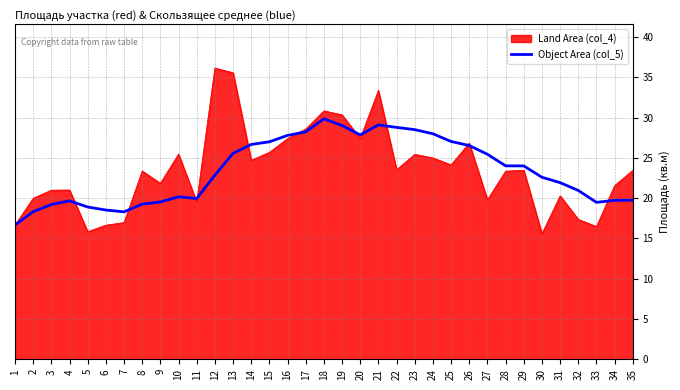

Is it true that Land Area (col_4) equals 25.7 at 15?

True